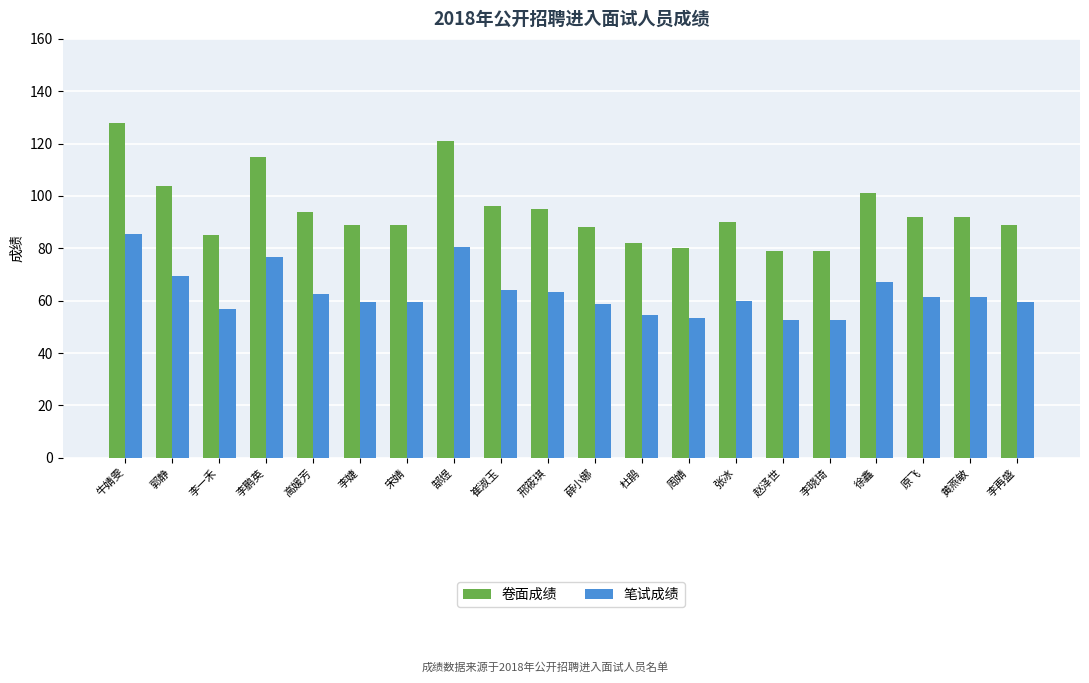

How many bars are there in total?

40